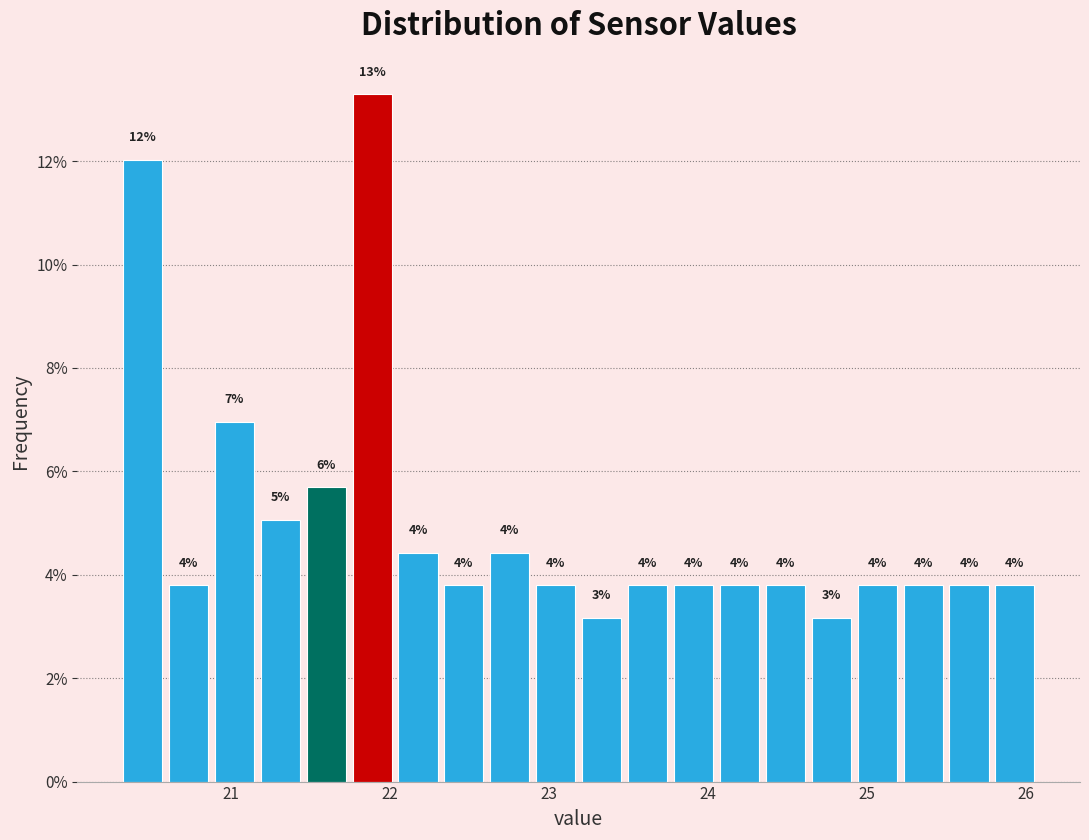

Around what value on the x-axis is the tallest bar? Give the approximate position of its centre, as read against the axis.

21.9